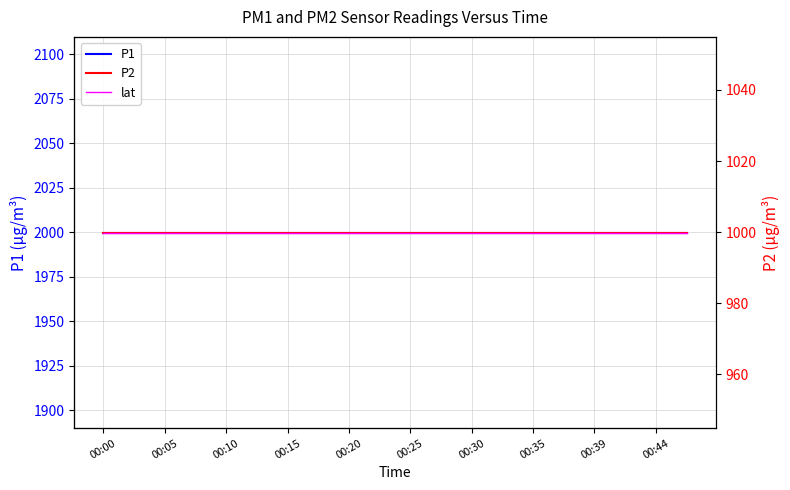

What is the minimum value for lat?

51.5